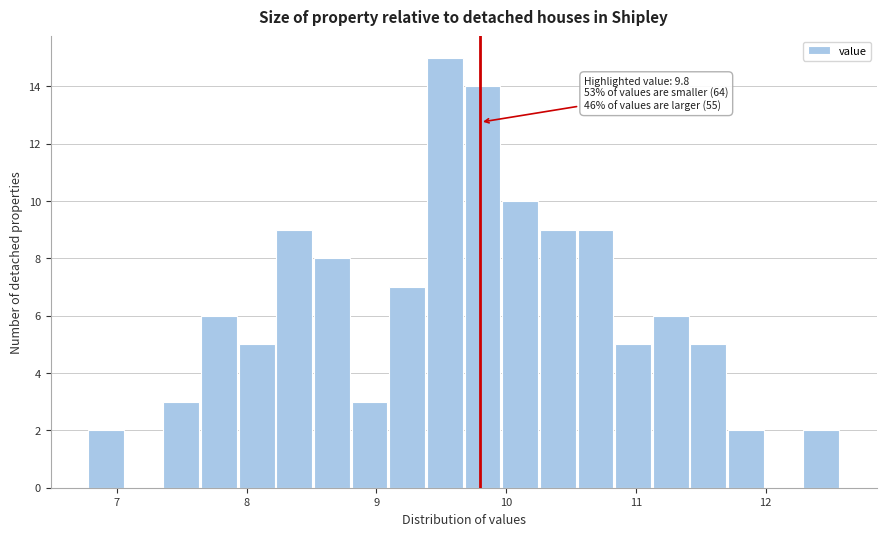

Read against the x-axis, roughly where is the centre of the tallest bar?

9.5